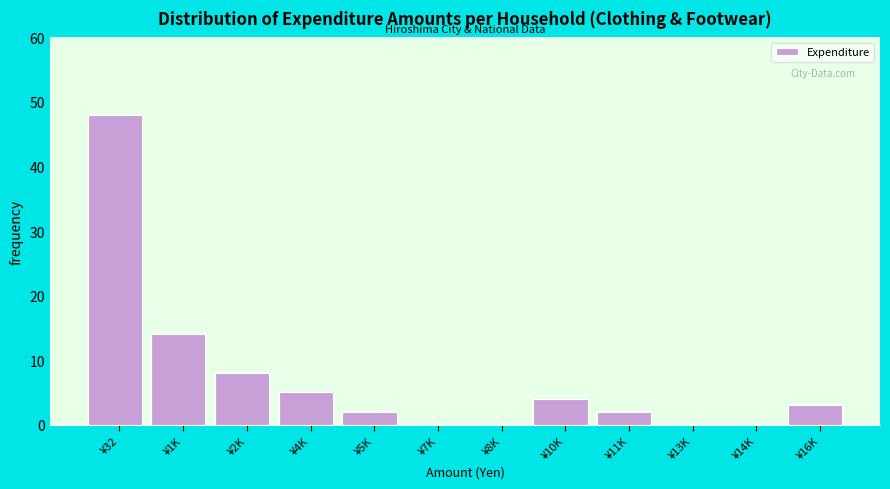

Reading right to left, transcribe all the data shown in this chart.

¥16K=3	¥14K=0	¥13K=0	¥11K=2	¥10K=4	¥8K=0	¥7K=0	¥5K=2	¥4K=5	¥2K=8	¥1K=14	¥32=48